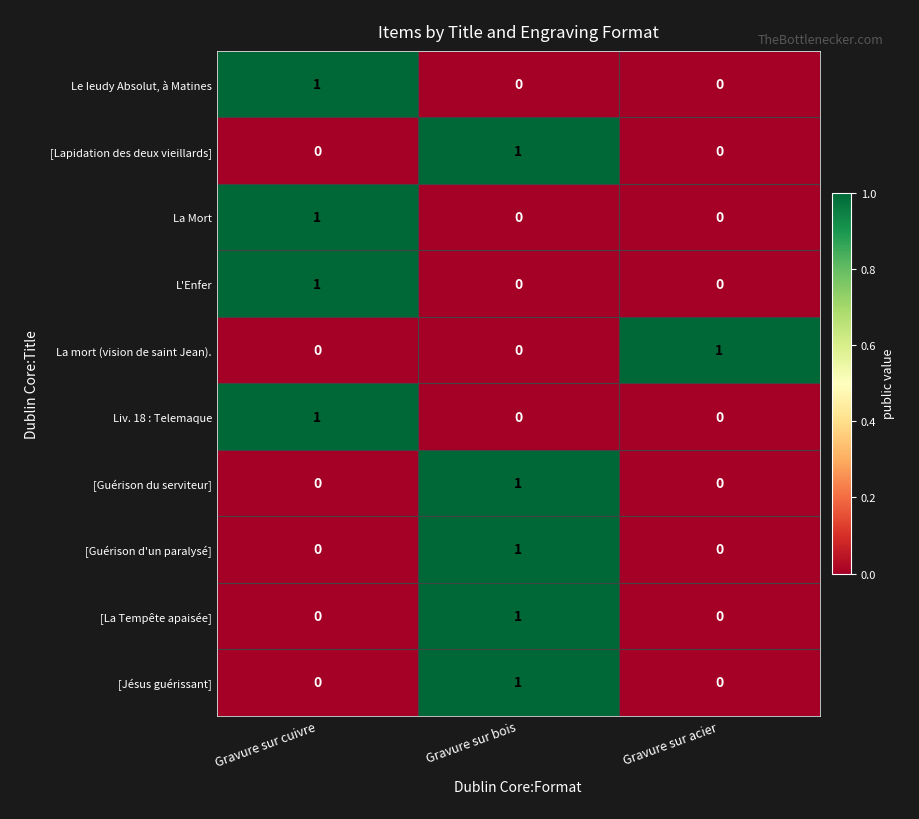

The La mort (vision de saint Jean). series shows 1 at Gravure sur acier. True or false?

True